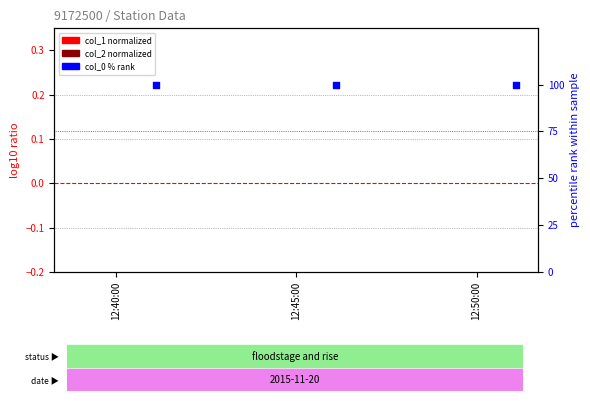

Which series has the widest spread of Y values?

col_1 (normalized)